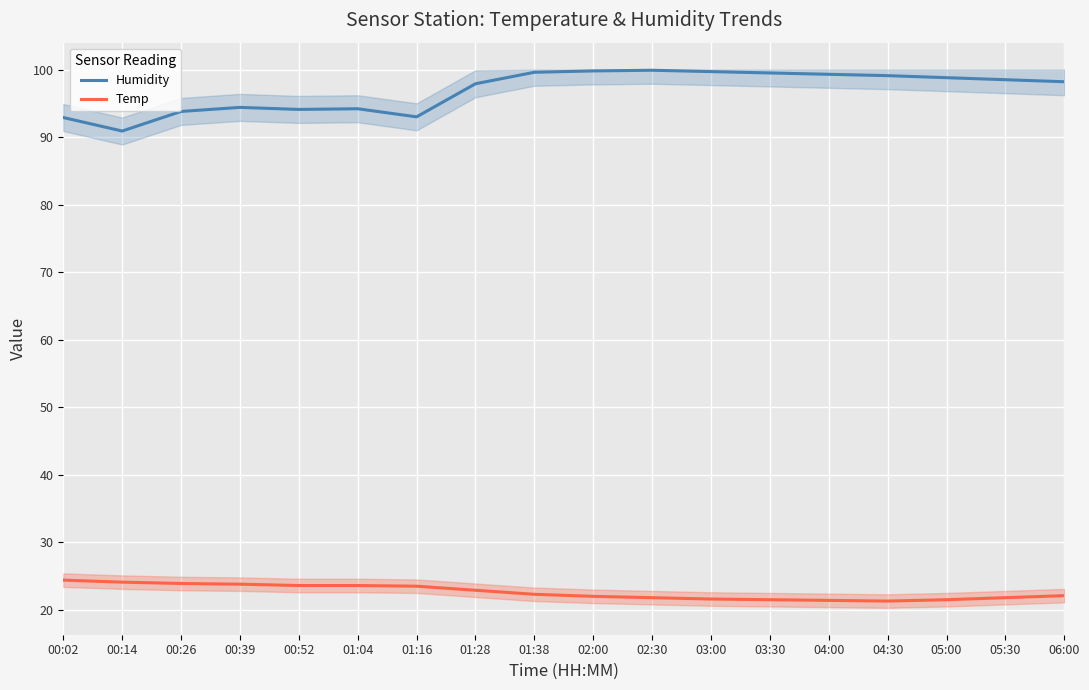

What is the difference between the maximum and minimum values in the Temp series?

3.1